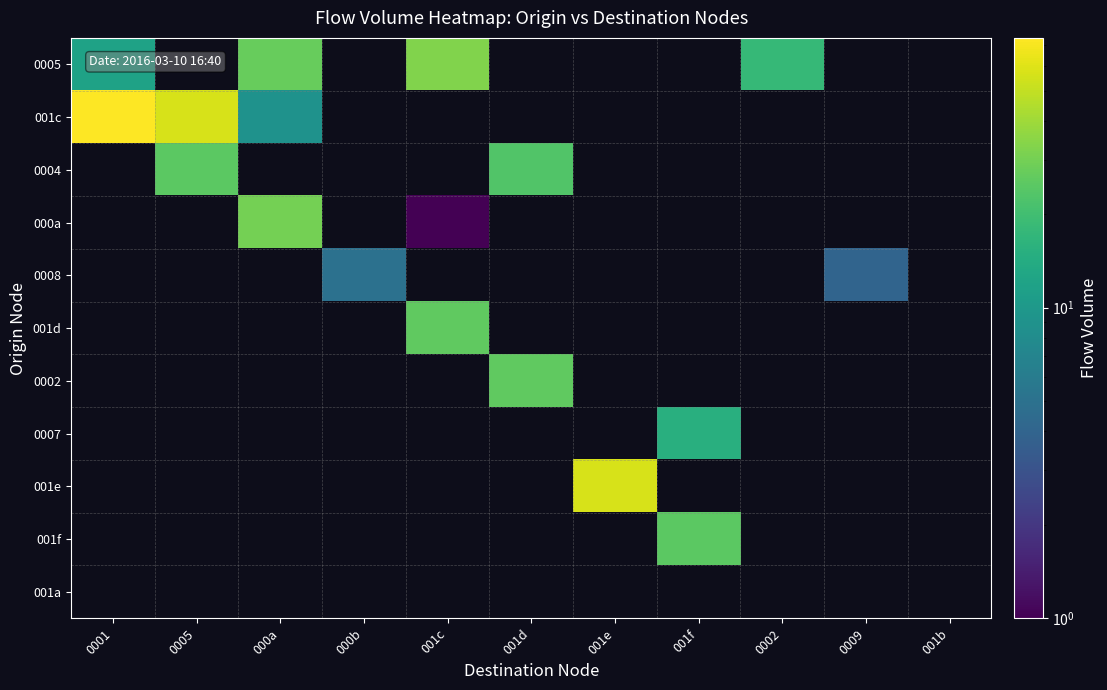

What is the approximate value of 0005 at 001c?

33.0